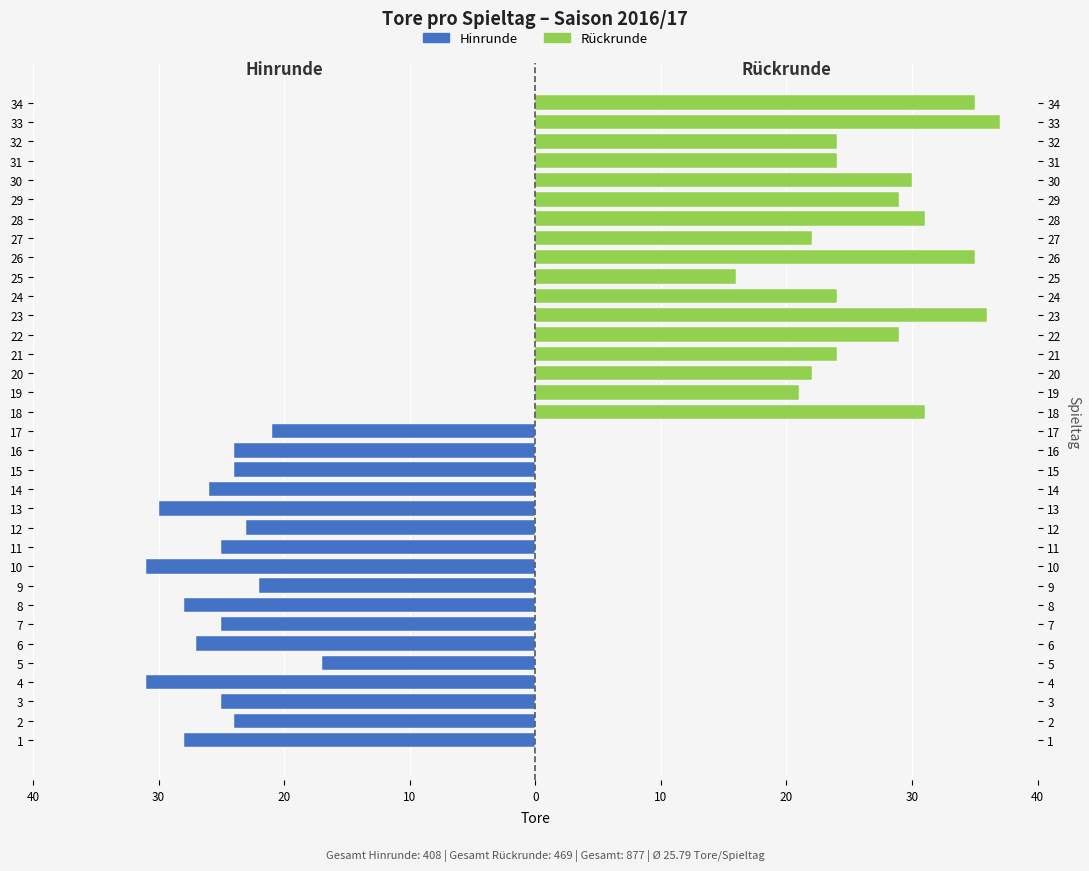

Which series has the largest total across all categories?

Rückrunde